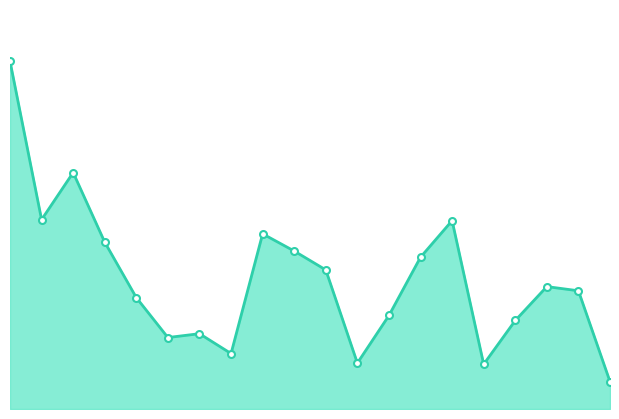

Is this an area chart (filled region under the line)?

Yes